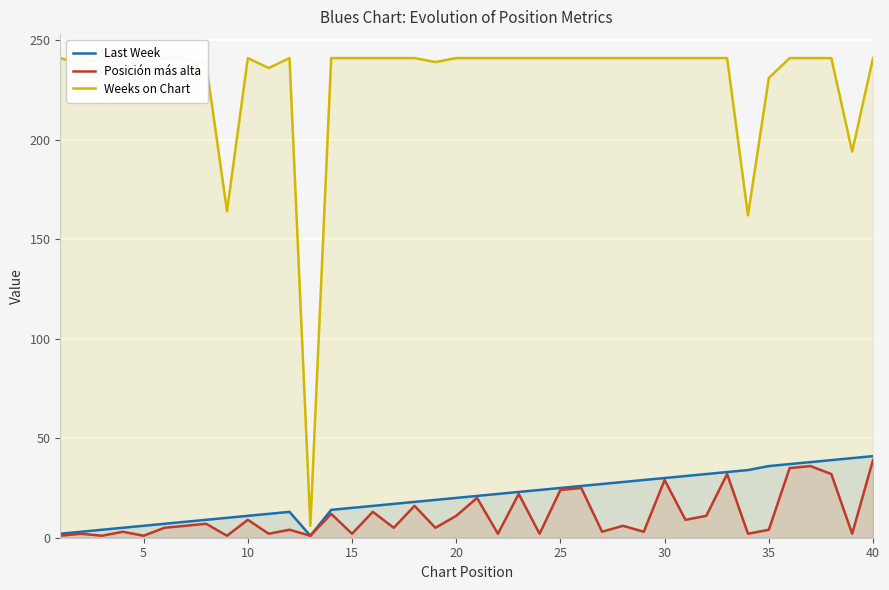

What is the highest value of the Posición más alta series?

39